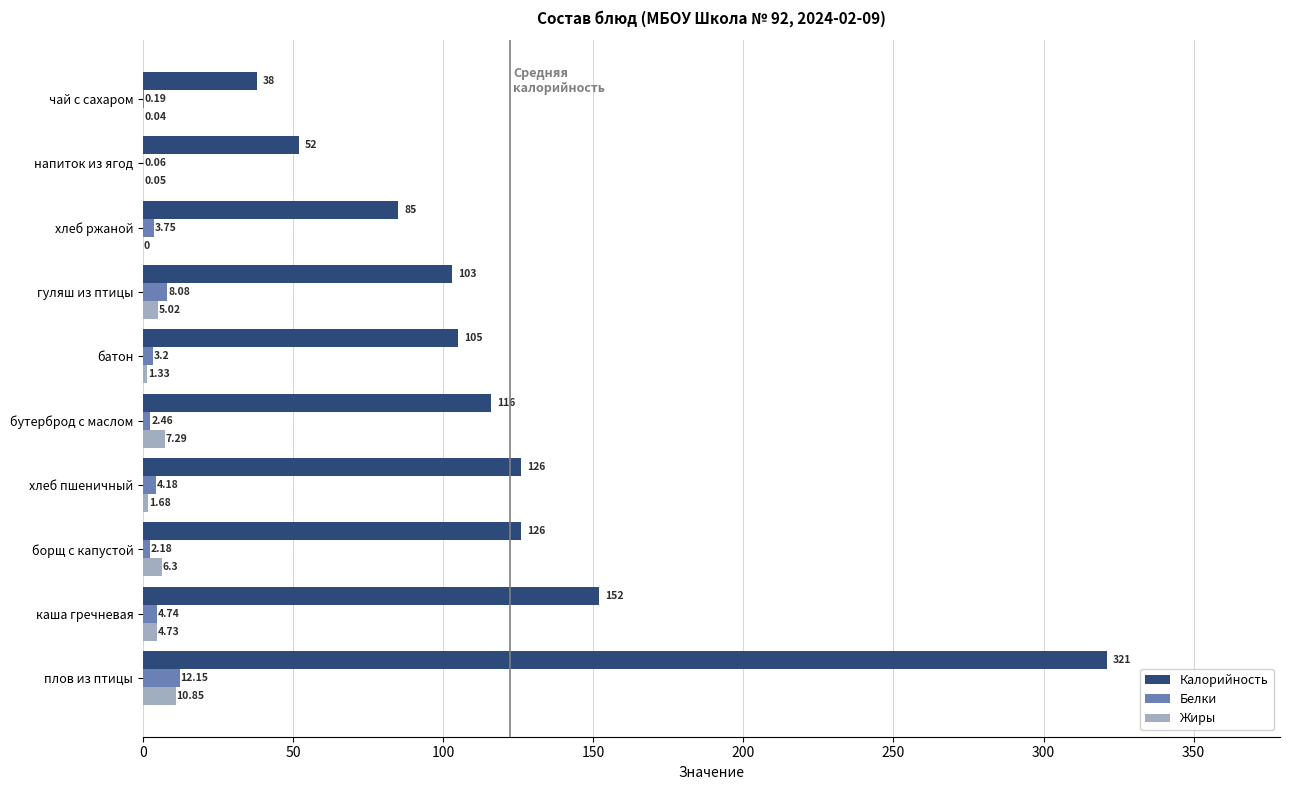

Which series has the largest total across all categories?

Калорийность